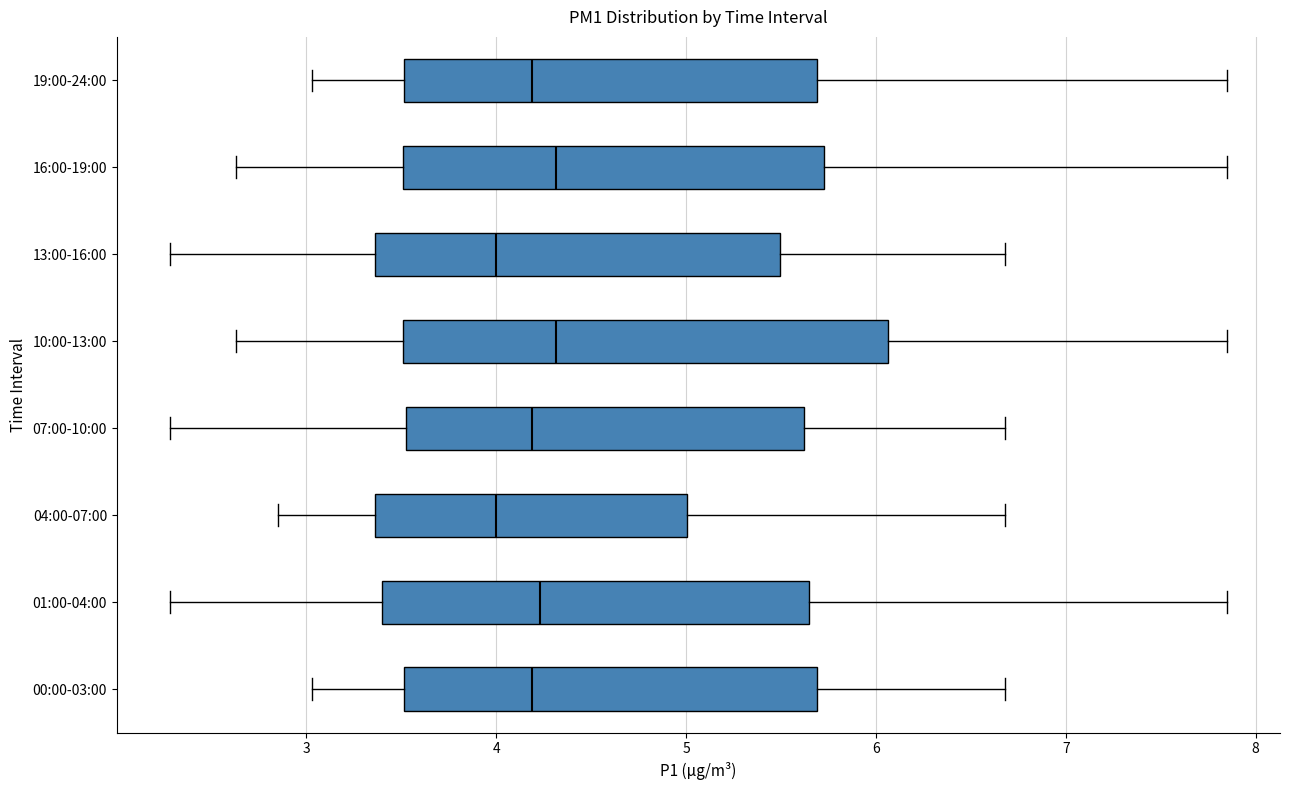

Where does the left whisker of the box for 01:00-04:00 end on the x-axis? The values are not printed on the chart, so give them approximately, as read against the axis.

2.3